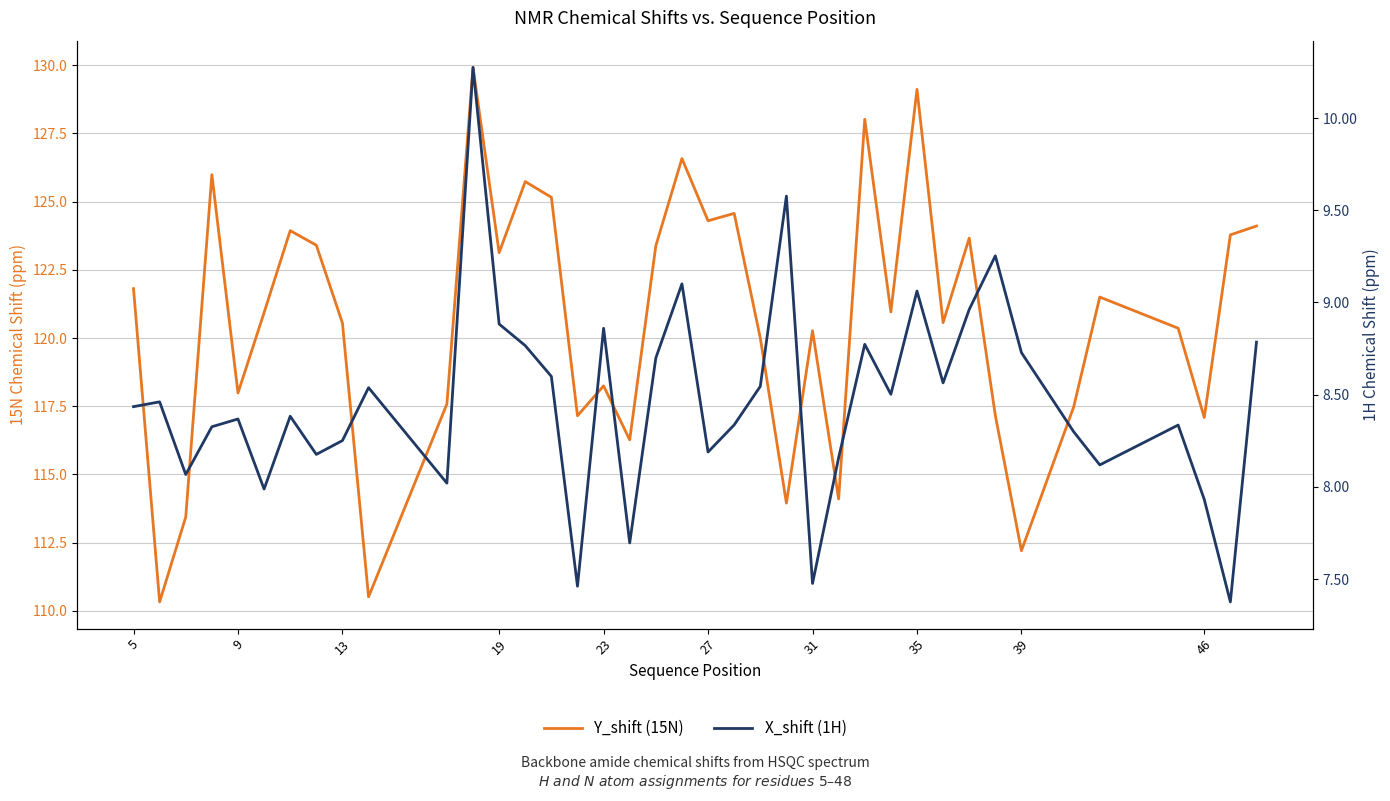

True or false: Y_shift (15N) and X_shift (1H) intersect in this chart.

False